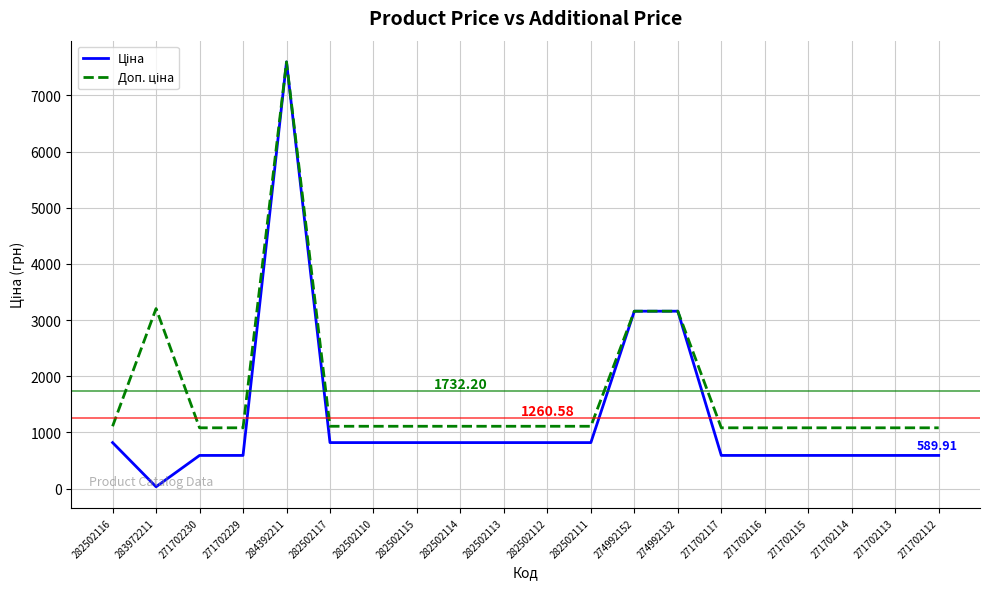

At how many categories does at least one series exceed 6954?

1